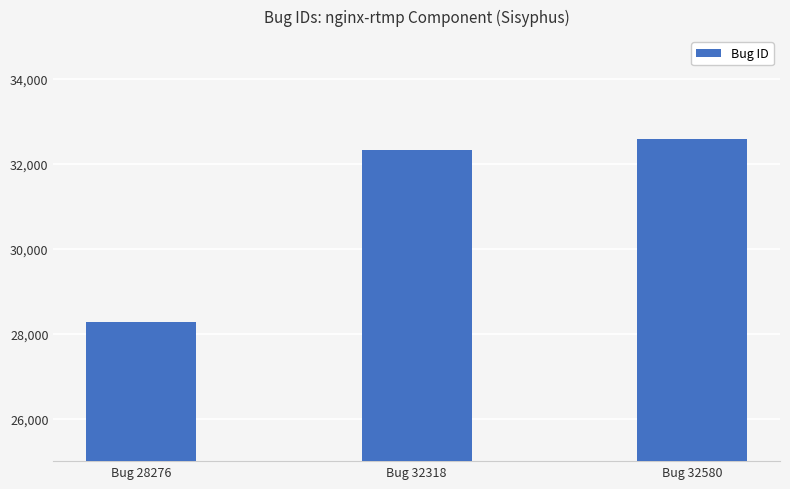

Between Bug 32318 and Bug 28276, which is larger?

Bug 32318